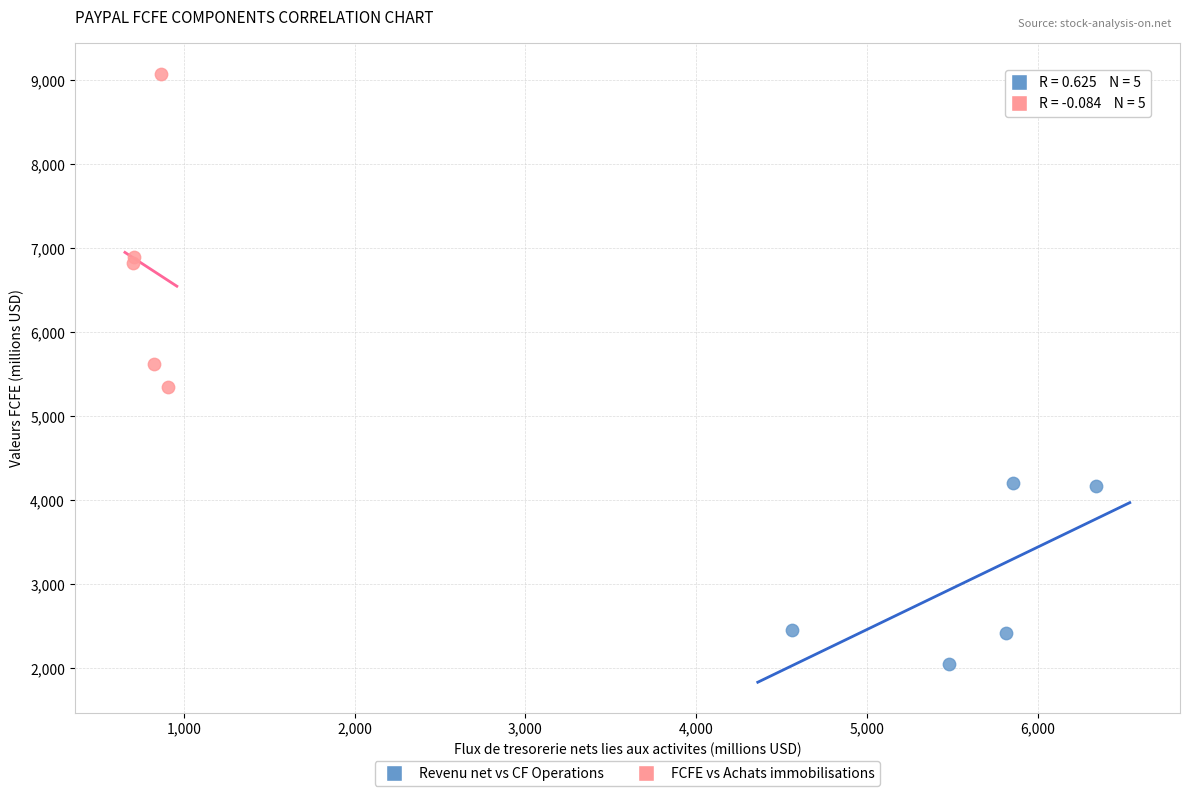

Which series has the largest Y range (max minus min)?

FCFE vs Achats immobilisations